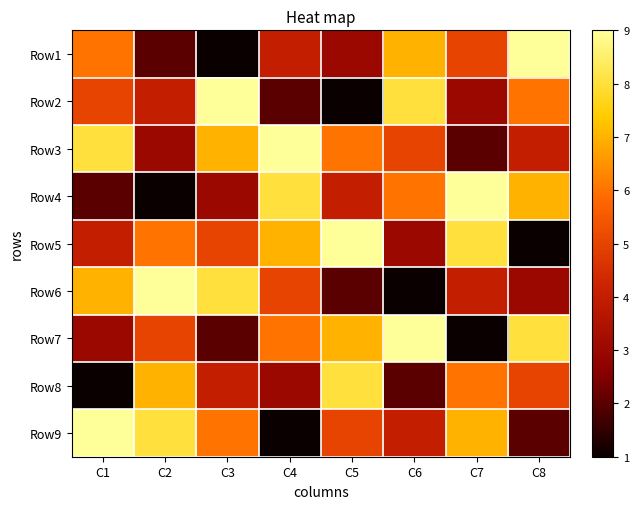

Reading left to right, transcribe all the data shown in this chart.

Row1: C1=6	C2=2	C3=1	C4=4	C5=3	C6=7	C7=5	C8=9
Row2: C1=5	C2=4	C3=9	C4=2	C5=1	C6=8	C7=3	C8=6
Row3: C1=8	C2=3	C3=7	C4=9	C5=6	C6=5	C7=2	C8=4
Row4: C1=2	C2=1	C3=3	C4=8	C5=4	C6=6	C7=9	C8=7
Row5: C1=4	C2=6	C3=5	C4=7	C5=9	C6=3	C7=8	C8=1
Row6: C1=7	C2=9	C3=8	C4=5	C5=2	C6=1	C7=4	C8=3
Row7: C1=3	C2=5	C3=2	C4=6	C5=7	C6=9	C7=1	C8=8
Row8: C1=1	C2=7	C3=4	C4=3	C5=8	C6=2	C7=6	C8=5
Row9: C1=9	C2=8	C3=6	C4=1	C5=5	C6=4	C7=7	C8=2